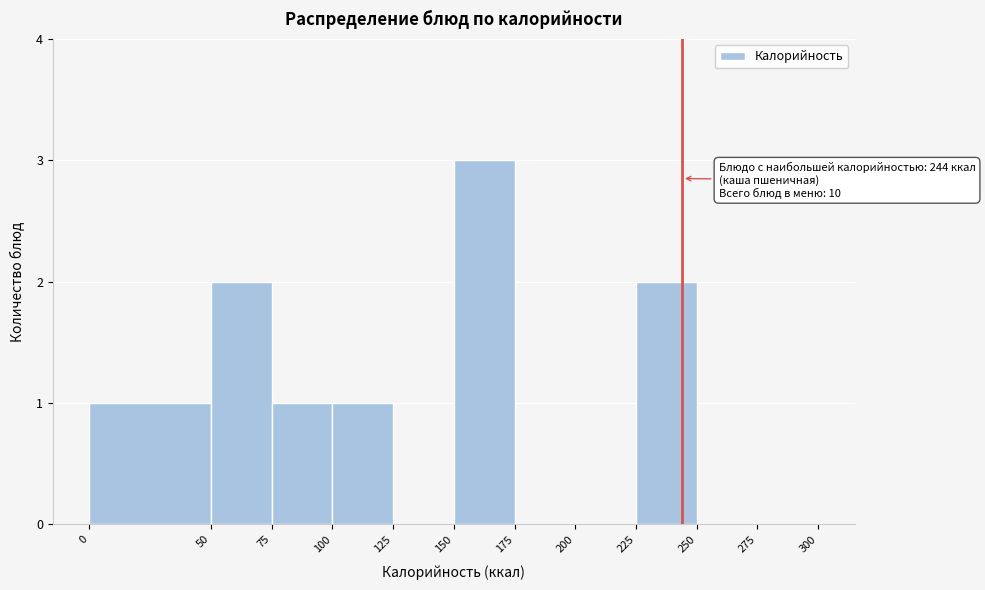

Which range on the x-axis has the tallest bar?

150 to 175